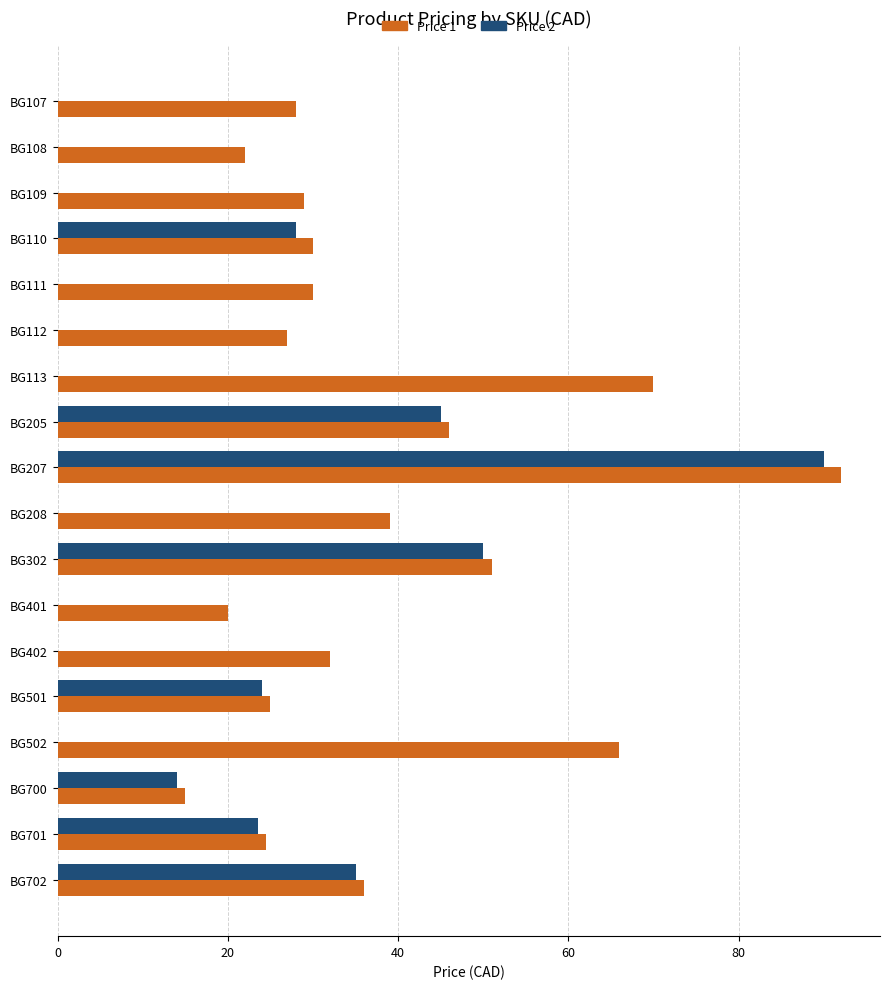

What is the greatest value displayed?

92.0